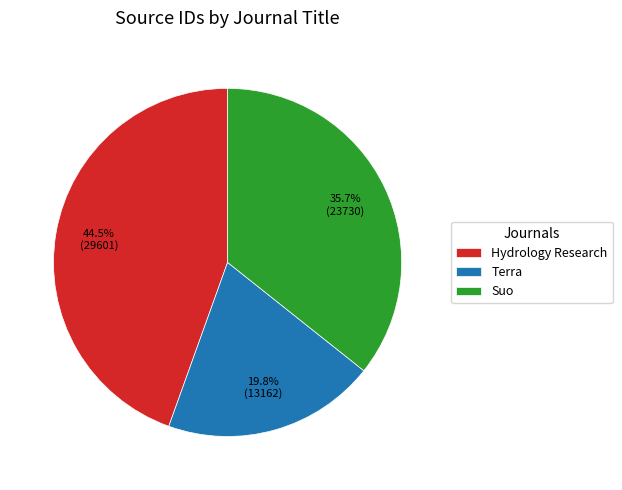

To the nearest percent, what portion does Suo represent?

36%